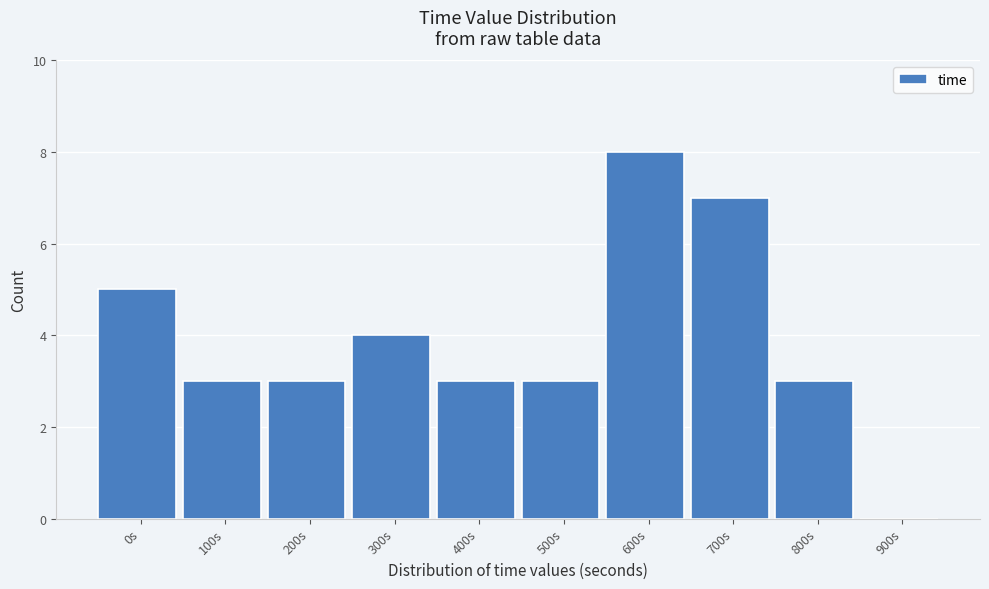

Reading left to right, transcribe all the data shown in this chart.

0s=5	100s=3	200s=3	300s=4	400s=3	500s=3	600s=8	700s=7	800s=3	900s=0